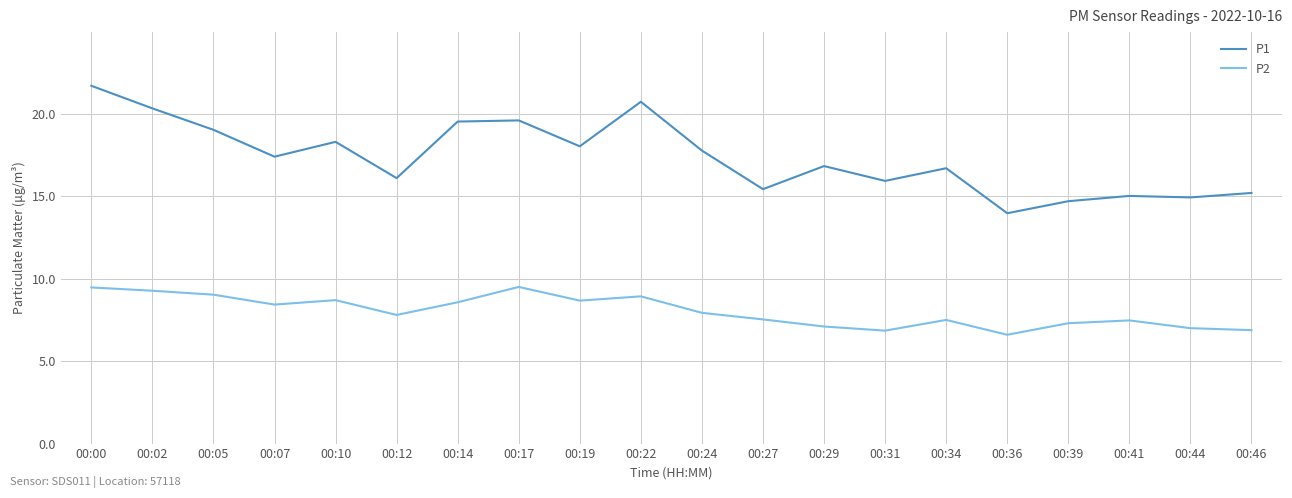

What is the sum of the P2 values at 00:14 and 00:22?

17.5